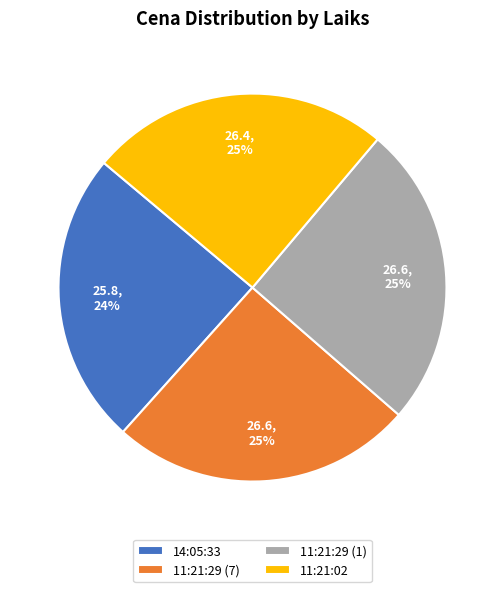

Which slice is the smallest?

14:05:33